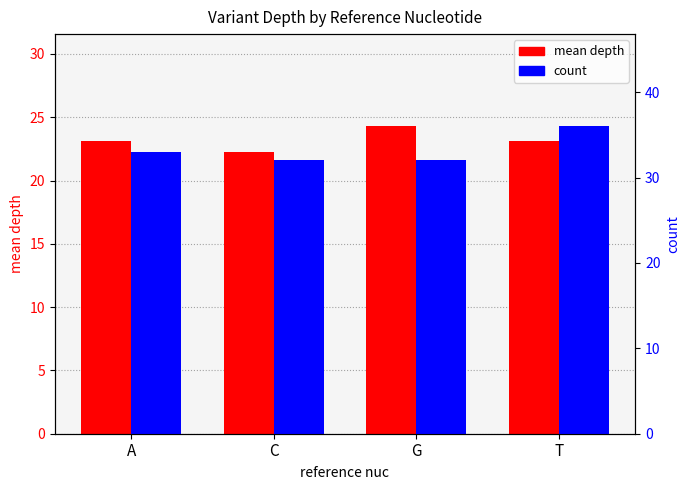

Count the number of categories in the chart.

4